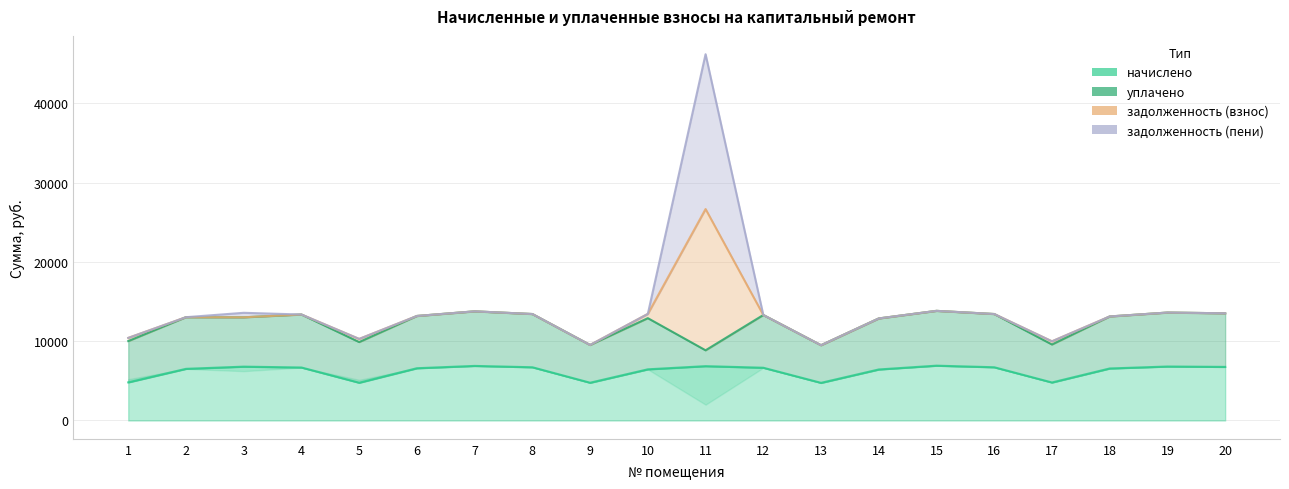

True or false: начислено and задолженность (пени) intersect in this chart.

False